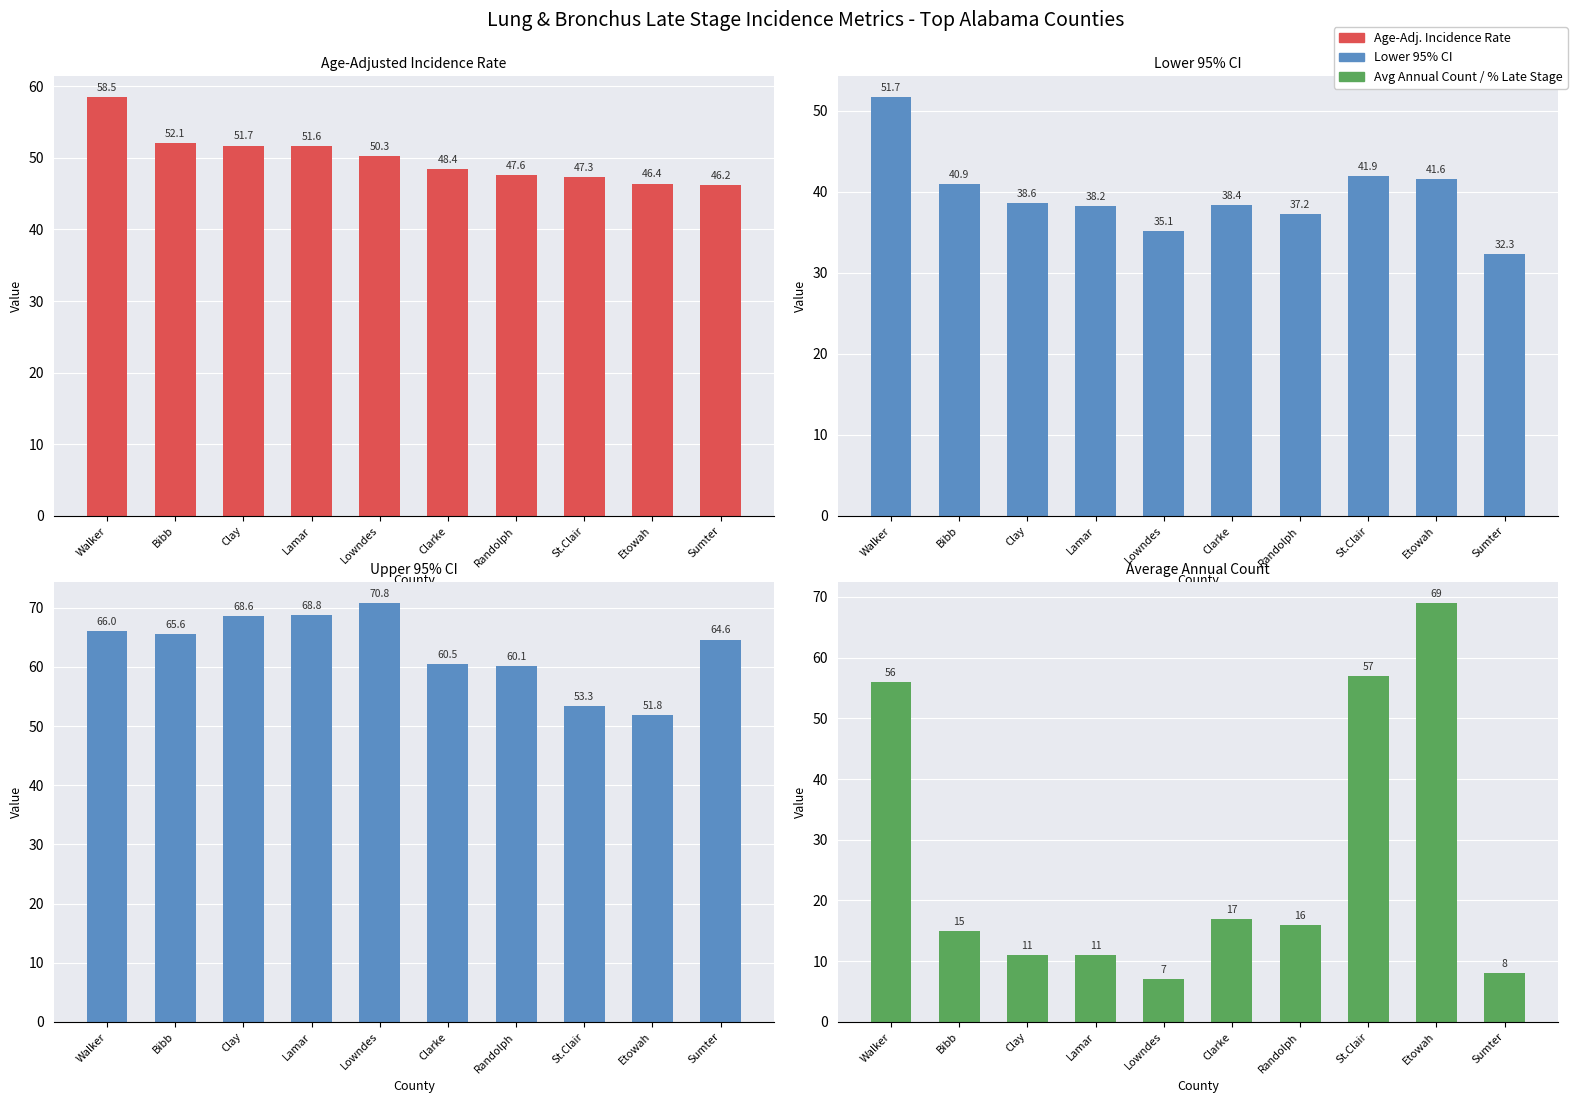

What position from the left is Clarke?

6